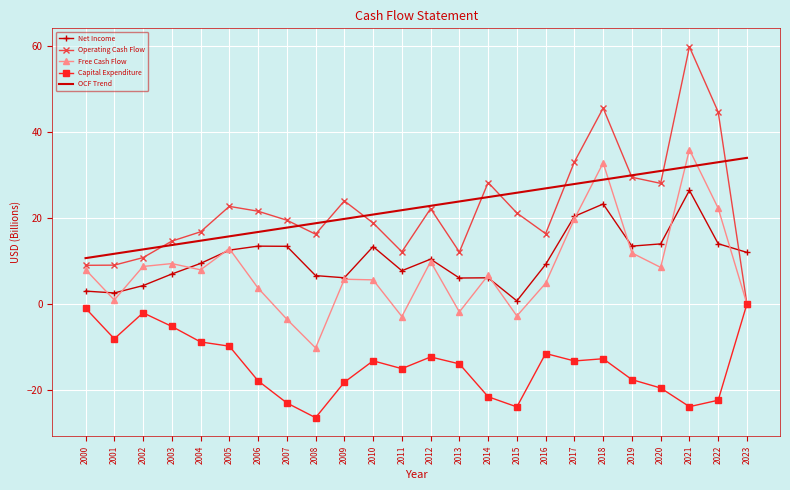

Between 2007 and 2012, which series saw the biggest shift?

Free Cash Flow